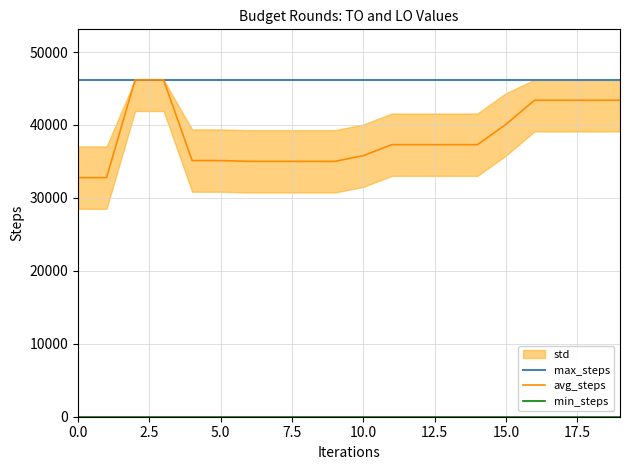

What is the value of the avg_steps point at the 18th from the left?

43383